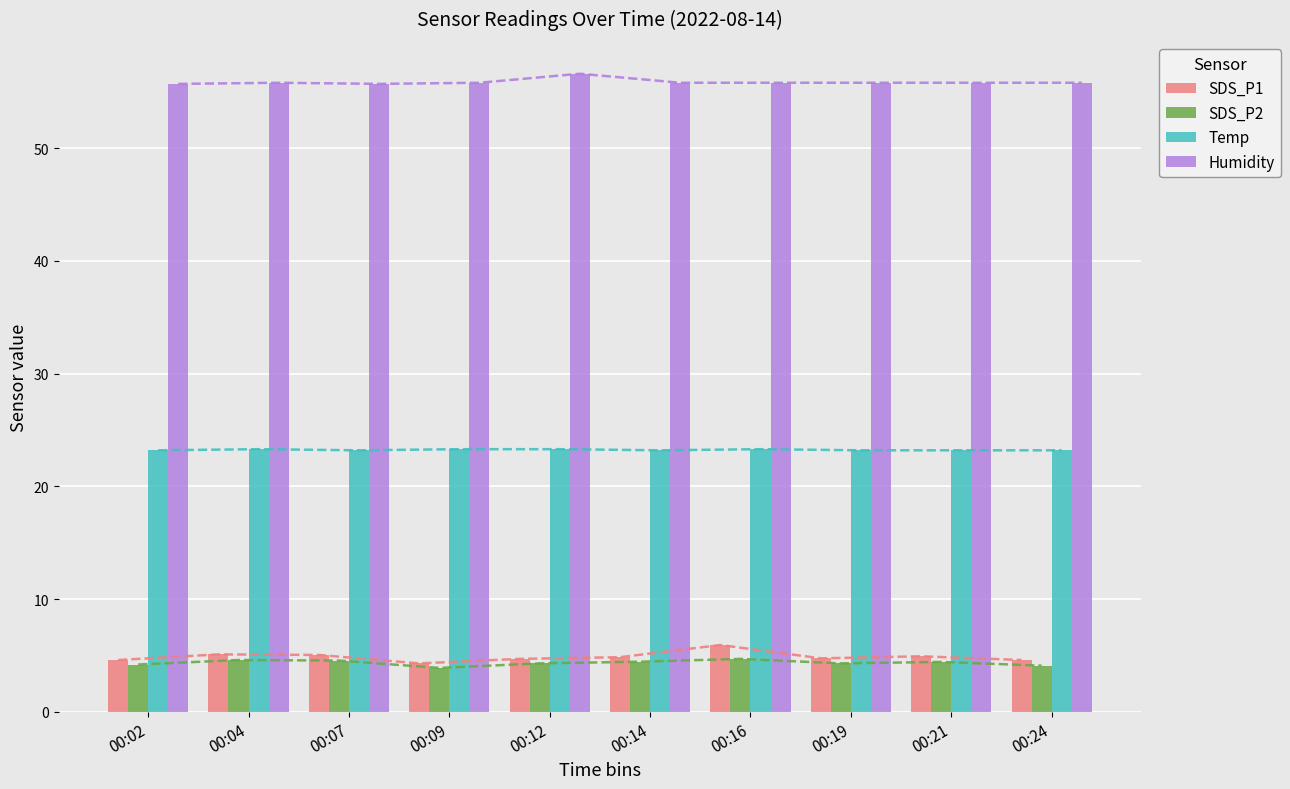

What is the sum of the SDS_P1 values at 00:24 and 00:04?

9.7